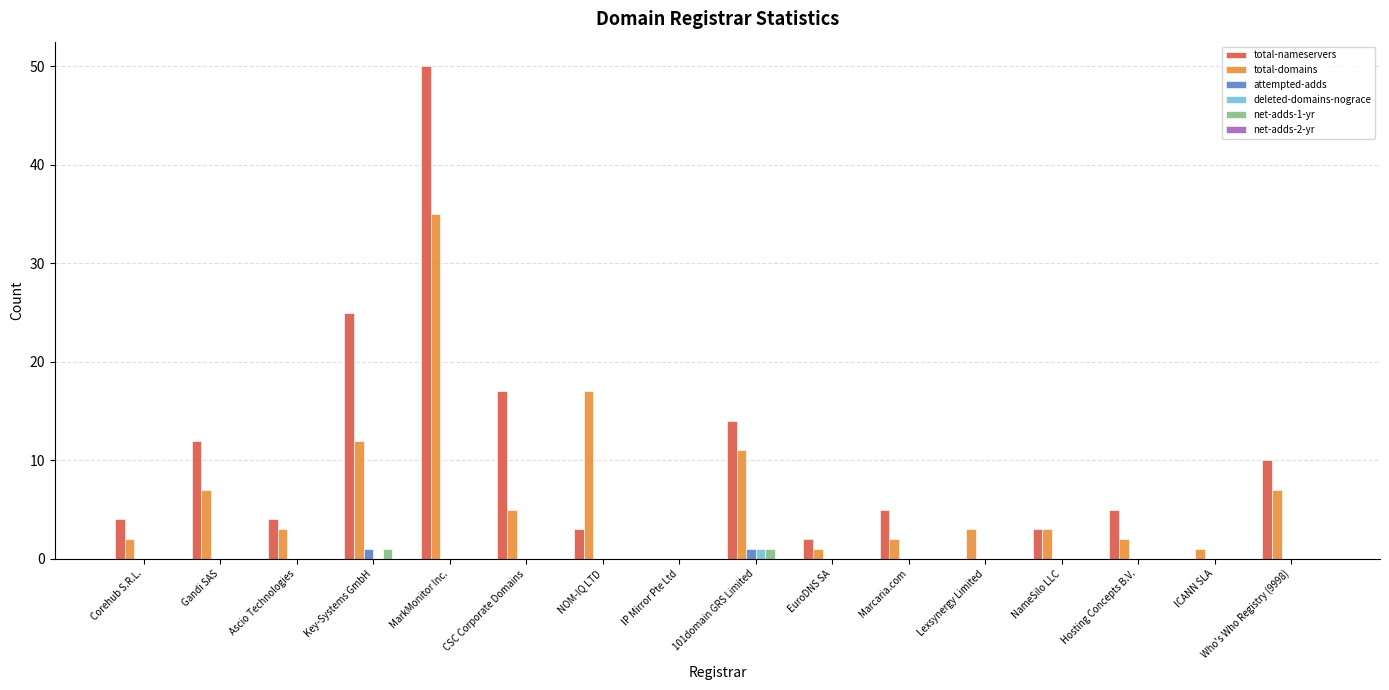

Which series changed the most between 101domain GRS Limited and EuroDNS SA?

total-nameservers